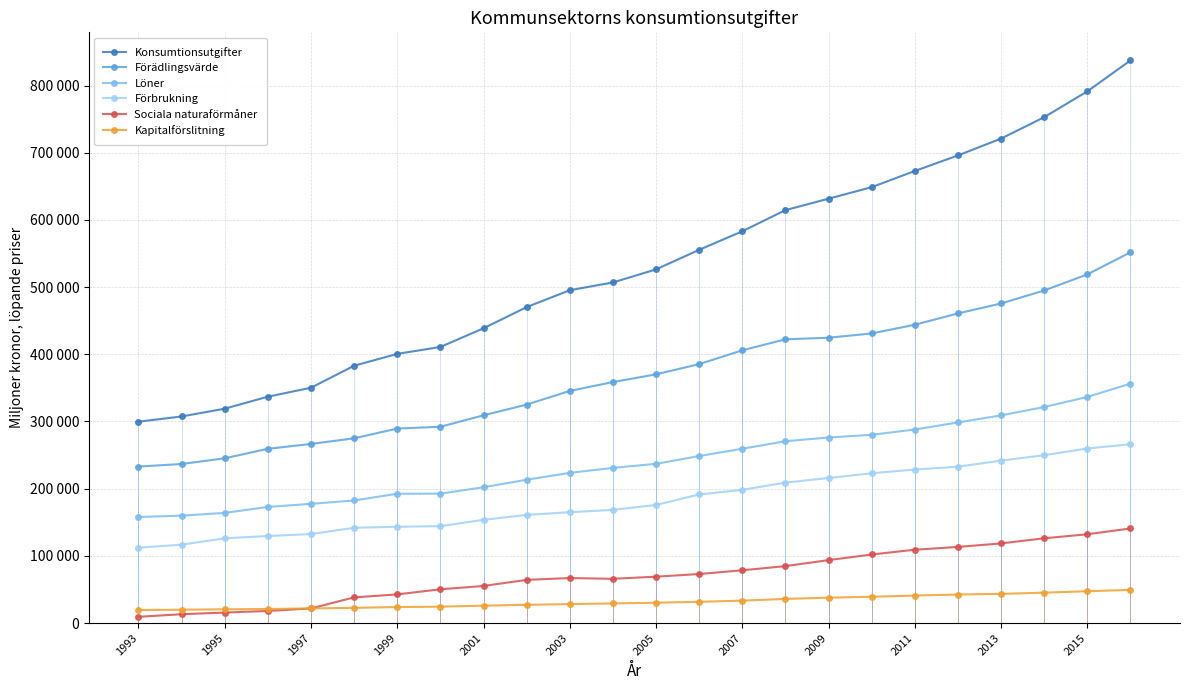

What is the lowest value of the Sociala naturaförmåner series?

9306